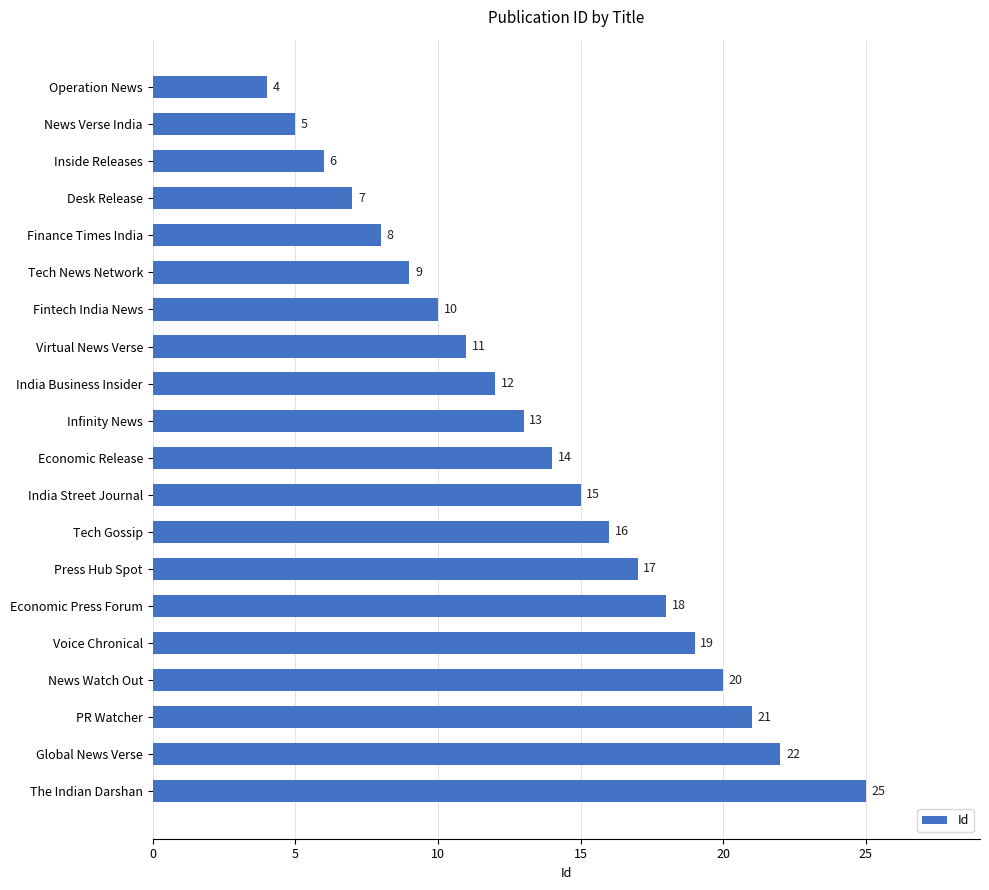

Rank the categories by value from highest to lowest.

The Indian Darshan, Global News Verse, PR Watcher, News Watch Out, Voice Chronical, Economic Press Forum, Press Hub Spot, Tech Gossip, India Street Journal, Economic Release, Infinity News, India Business Insider, Virtual News Verse, Fintech India News, Tech News Network, Finance Times India, Desk Release, Inside Releases, News Verse India, Operation News